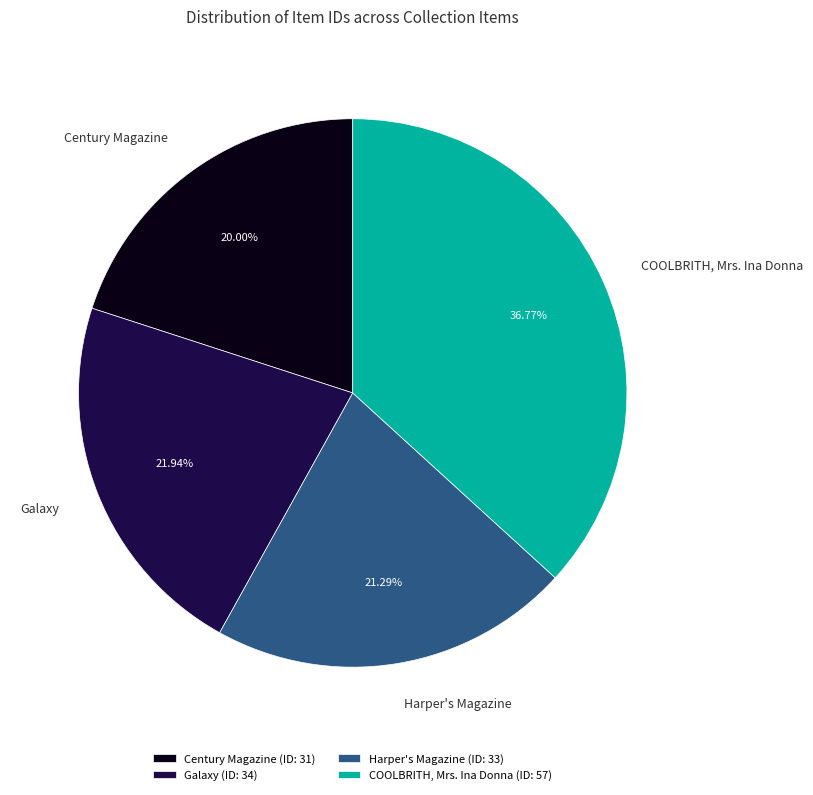

Is the sum of Century Magazine and COOLBRITH, Mrs. Ina Donna greater than half?

Yes